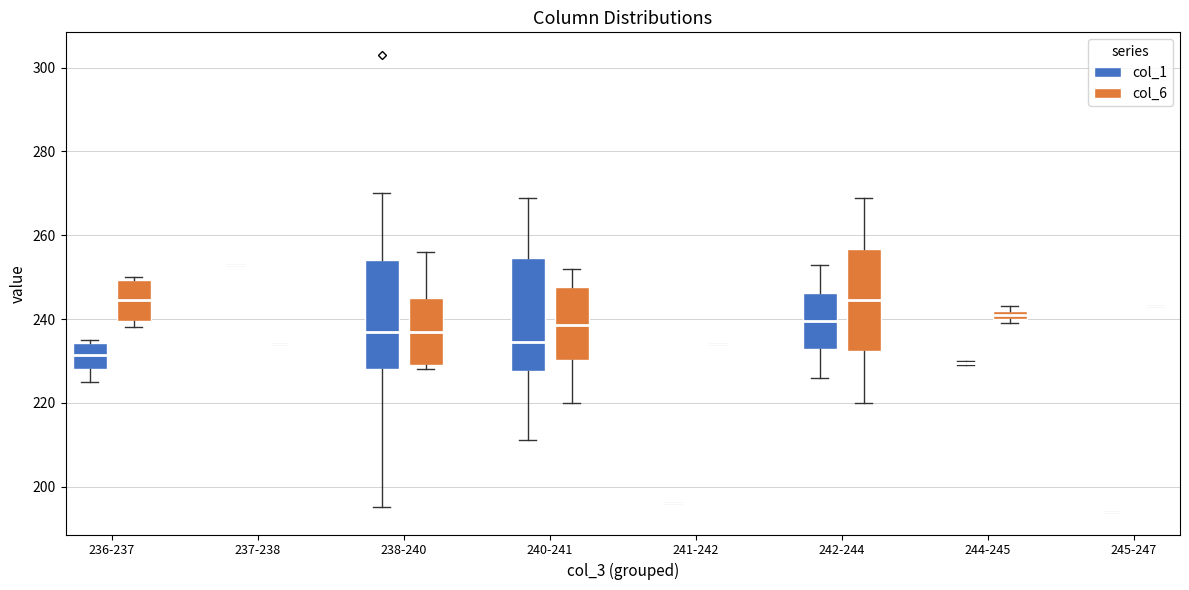

Where does the median line of the box for 236-237 (col_6) sit on the y-axis? The values are not printed on the chart, so give them approximately, as read against the axis.

244